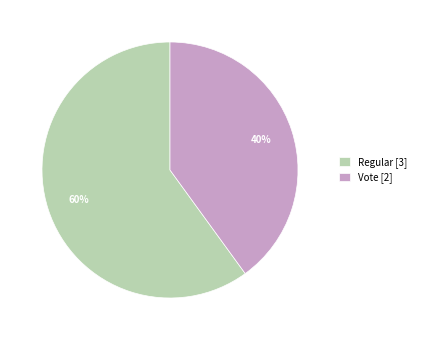

Which category has the smallest portion of the pie?

Vote